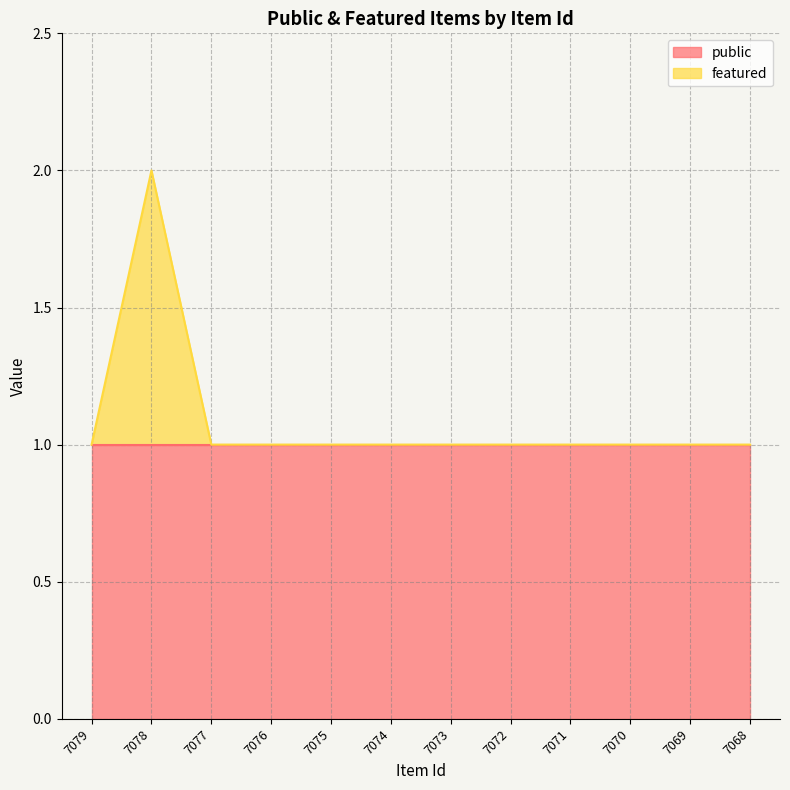

What is the average value?

1